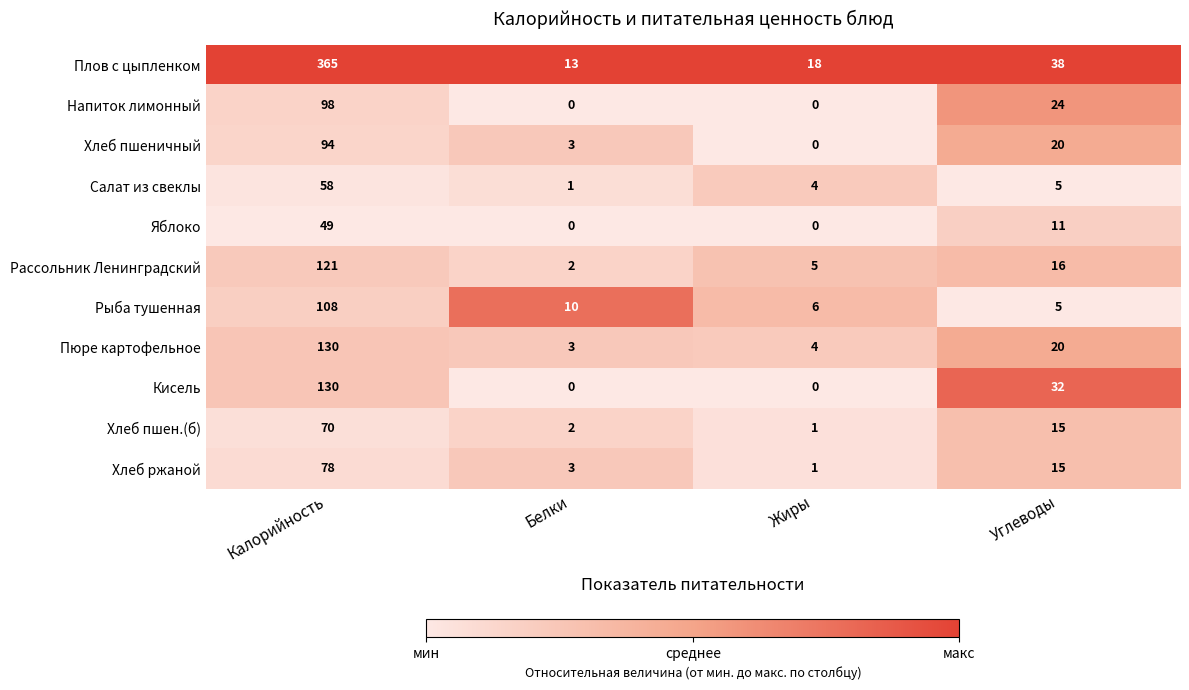

What is the highest value of the Плов с цыпленком series?

365